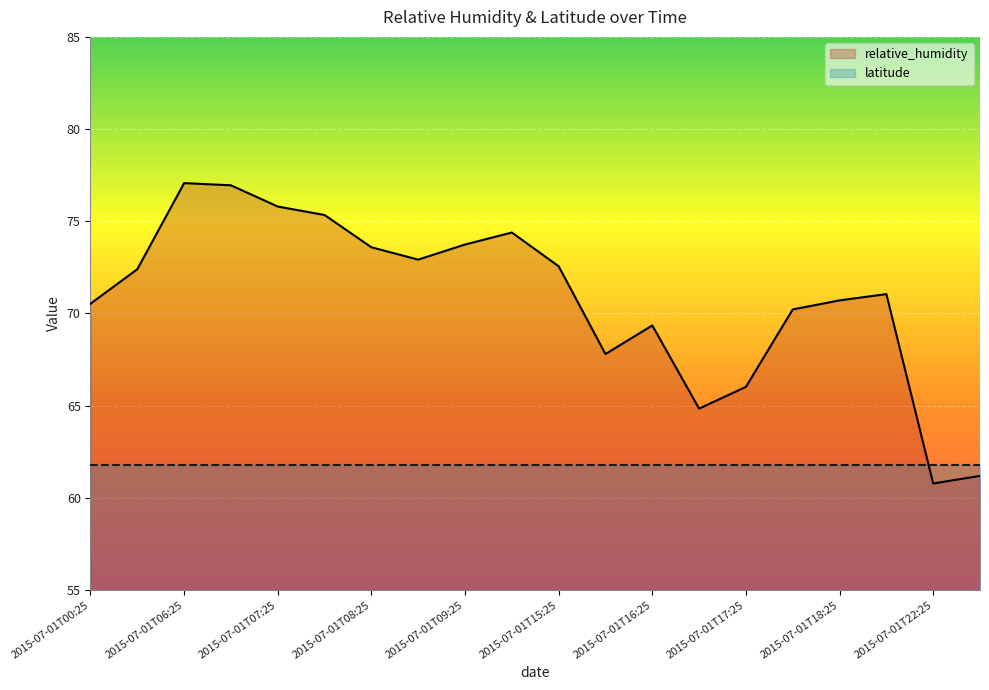

What is the label of the 9th point from the right?

2015-07-01T15:55